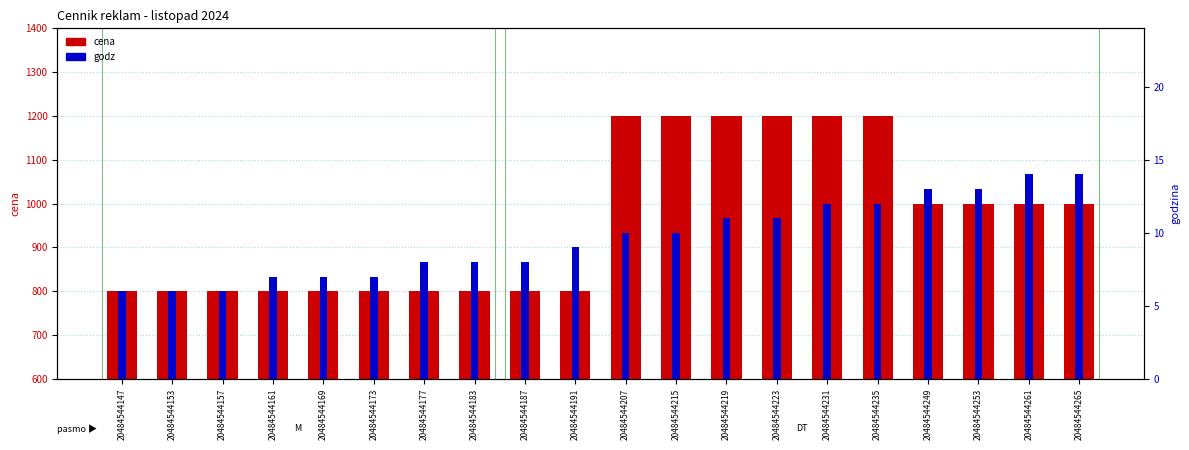

What is the difference between the maximum and second lowest values in the godz series?

8